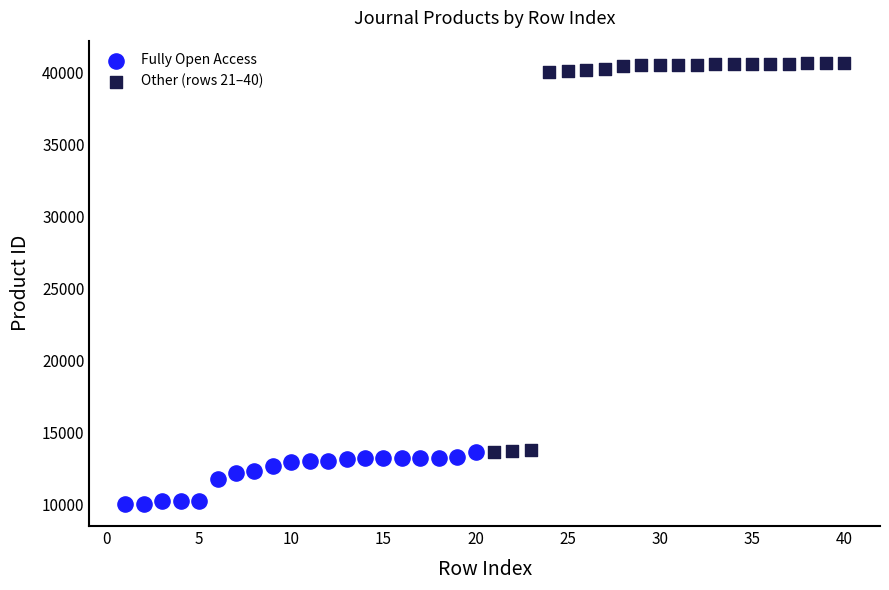

Which series reaches the maximum Y coordinate?

Other (rows 21–40)